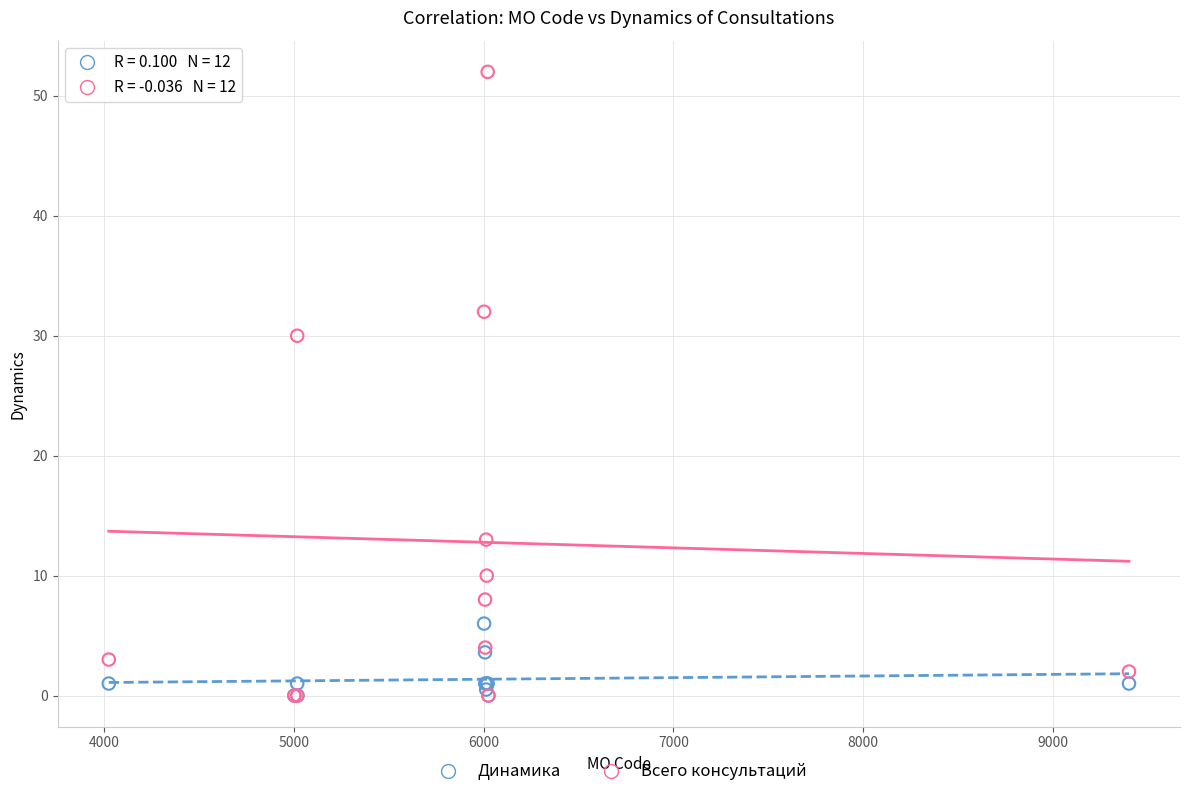

In the Всего консультаций series, what Y value is closest to 26?

30.0